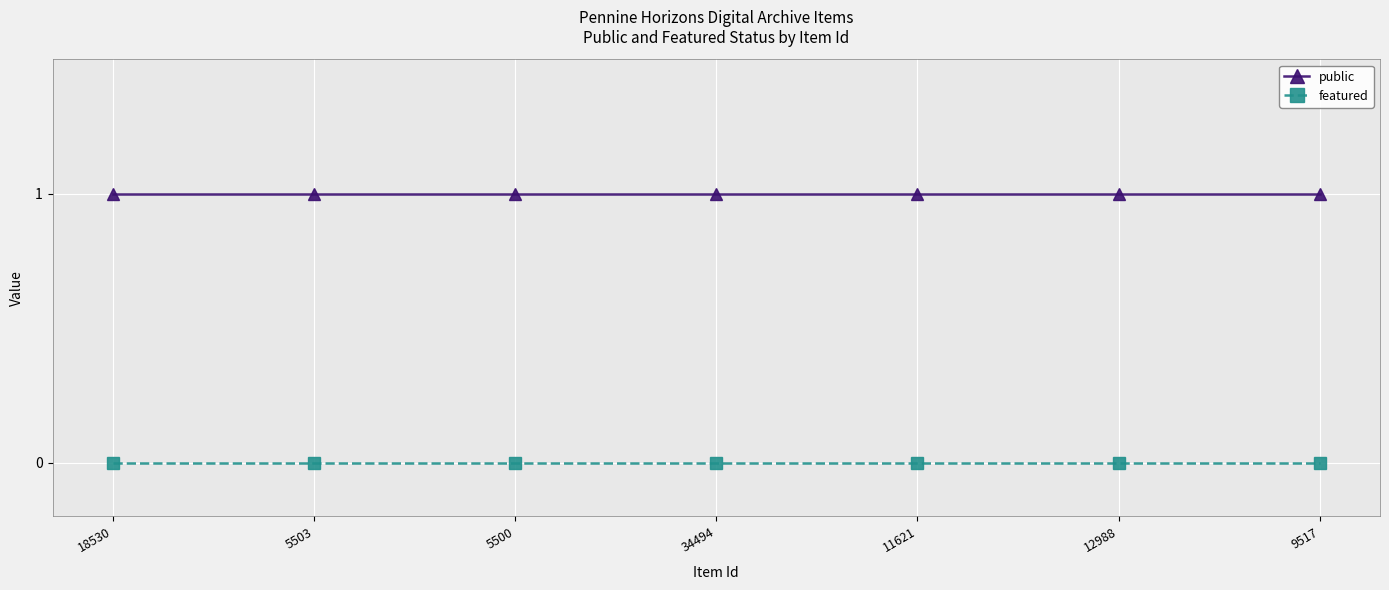

Which series has the largest total across all categories?

public